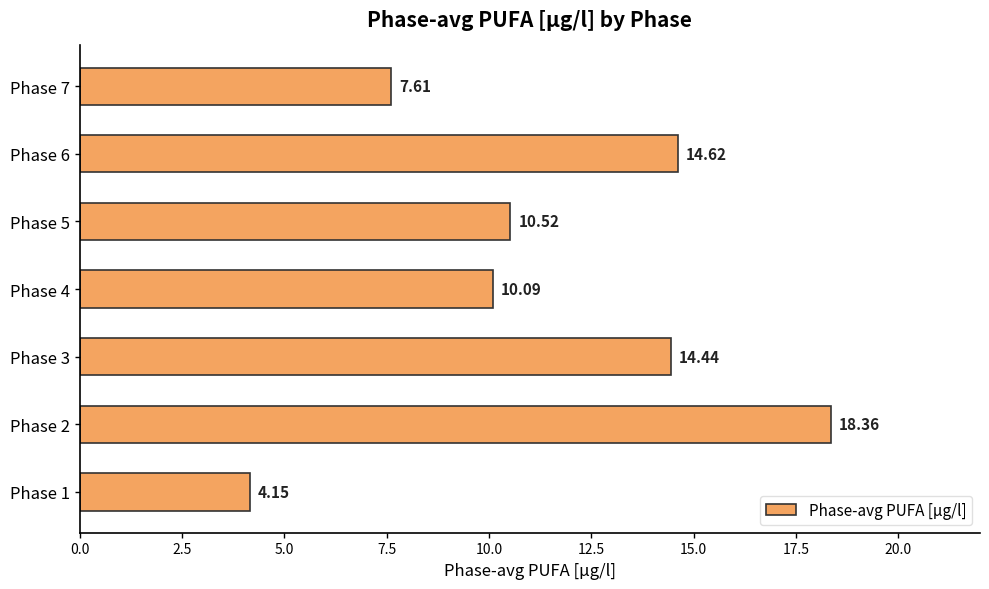

How many data points are less than 10?

2